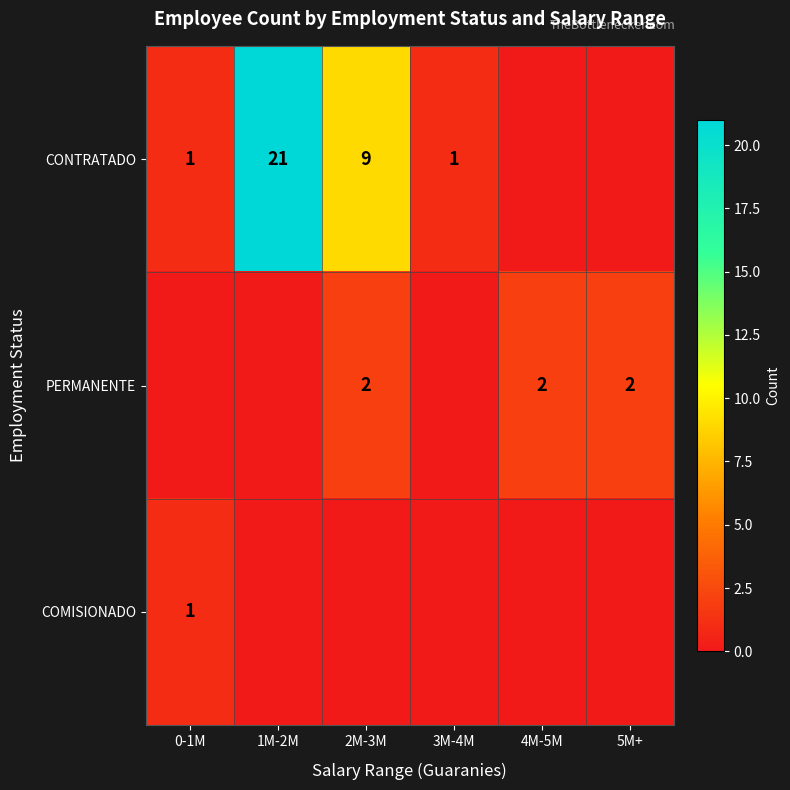

Is the value of PERMANENTE at 5M+ greater than the value of CONTRATADO at 3M-4M?

Yes